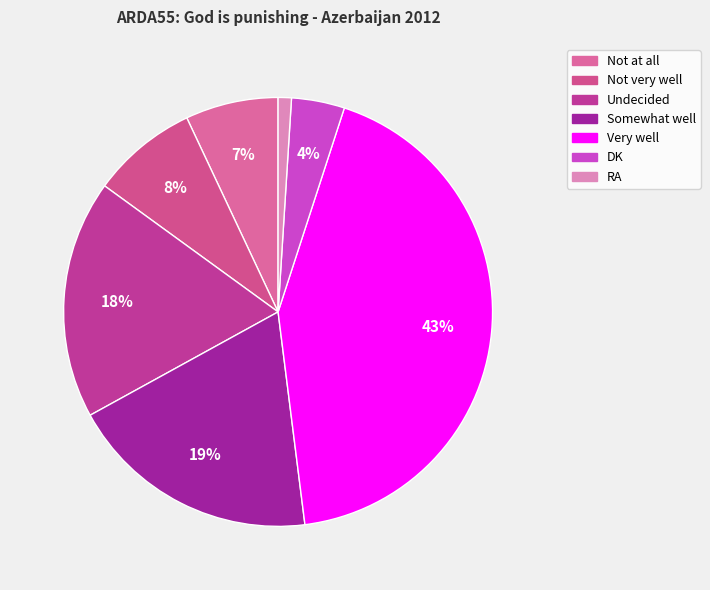

How many slices are in this pie chart?

7